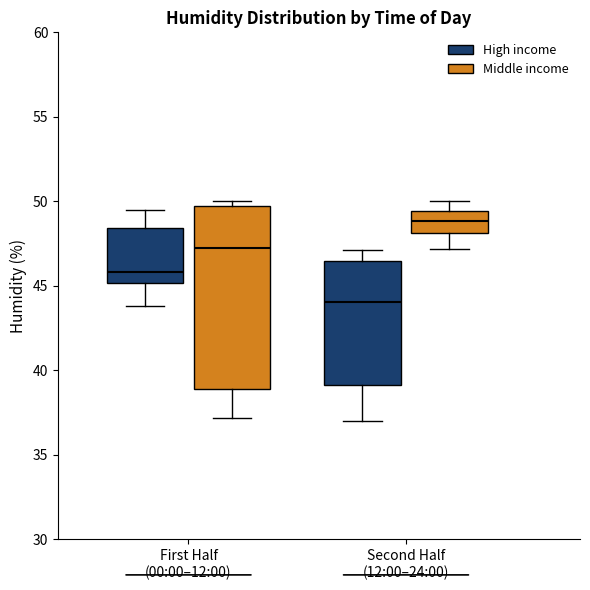

Which box is the tallest, from its lower edge to its upper edge?

First Half (00:00–12:00) (Middle income)